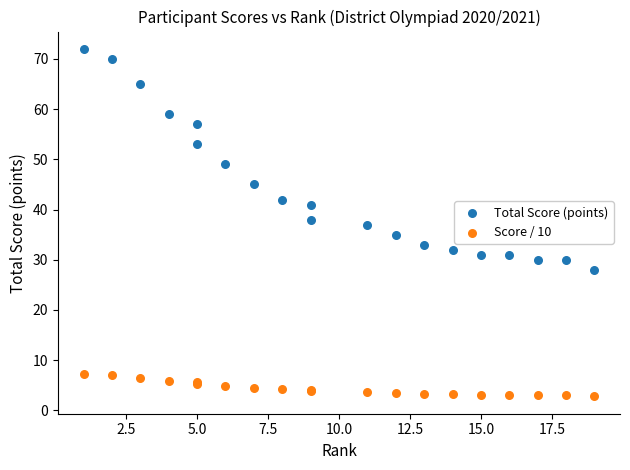

Which series contains the lowest Y value?

Score / 10